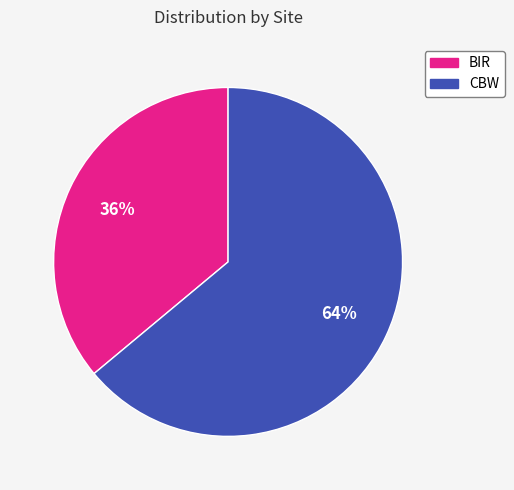

To the nearest percent, what is the average slice percentage?

50%